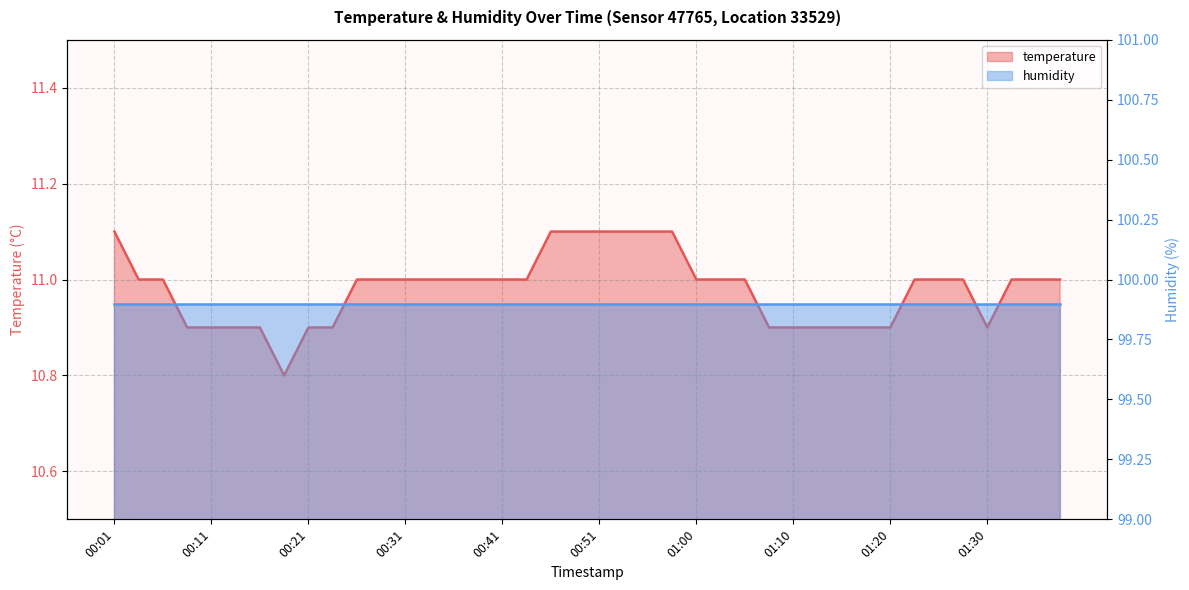

How many categories are shown in the chart?

40